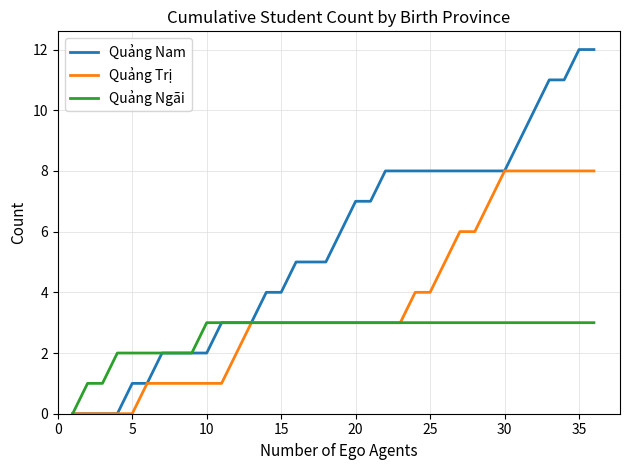

What are all the series names shown in the legend?

Quảng Nam, Quảng Trị, Quảng Ngãi